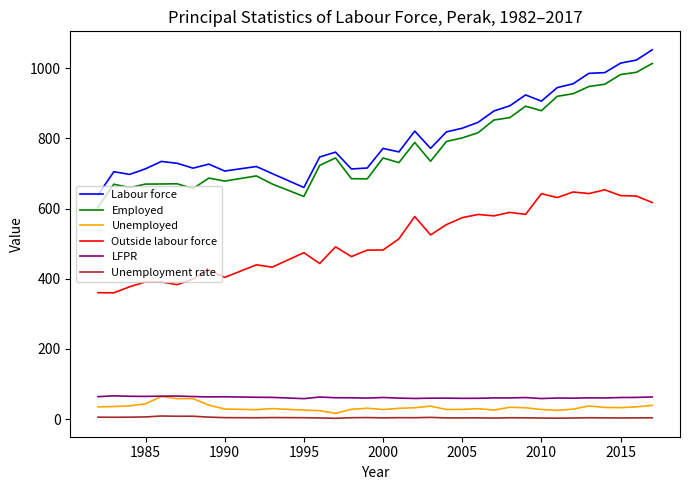

What is the average value of the Labour force series?

810.6